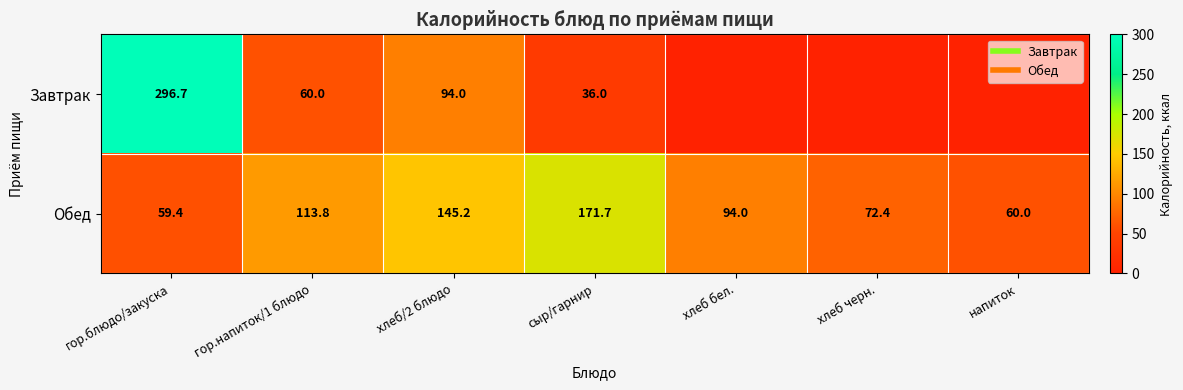

The Завтрак series shows 97.3 at гор.напиток/1 блюдо. True or false?

False